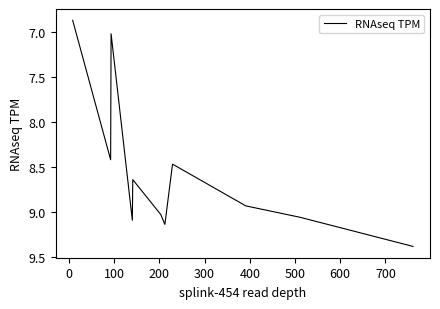

What is the maximum value shown in the chart?

9.4